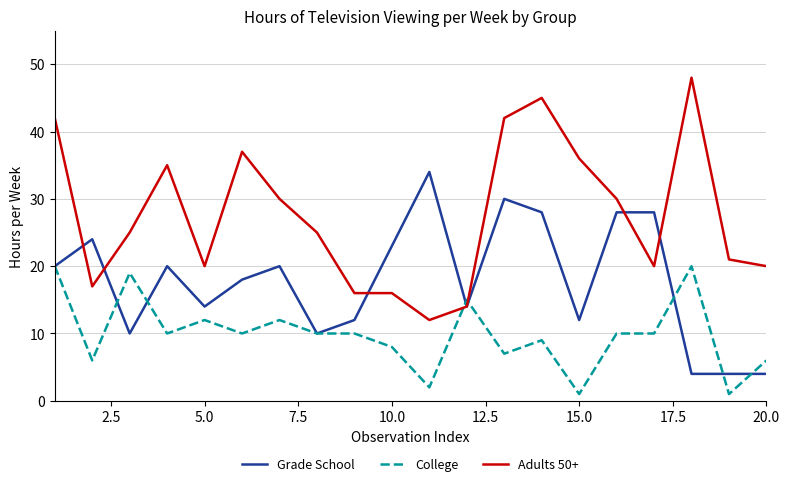

Which series ends up on top after the final intersection of College and Grade School?

College